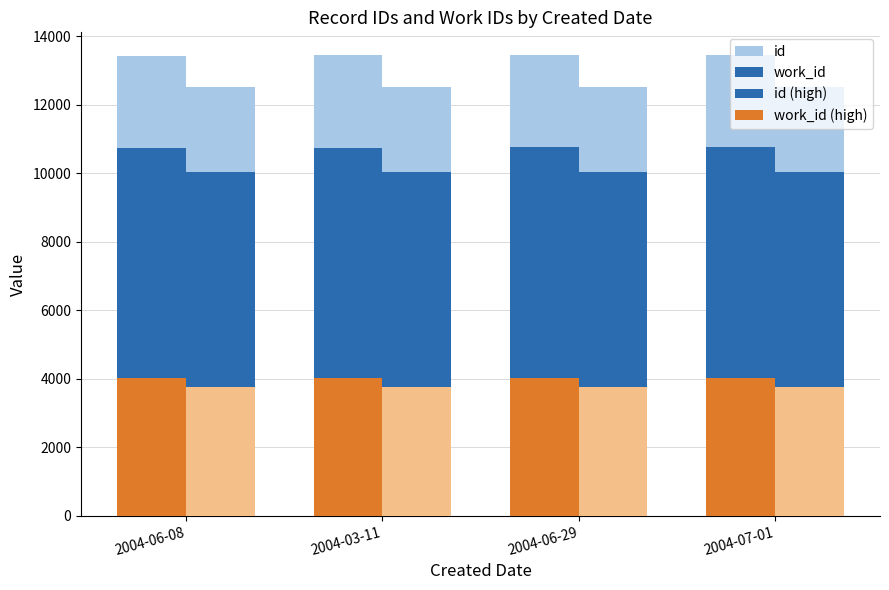

At which category does the chart reach its minimum across all series?

2004-06-08